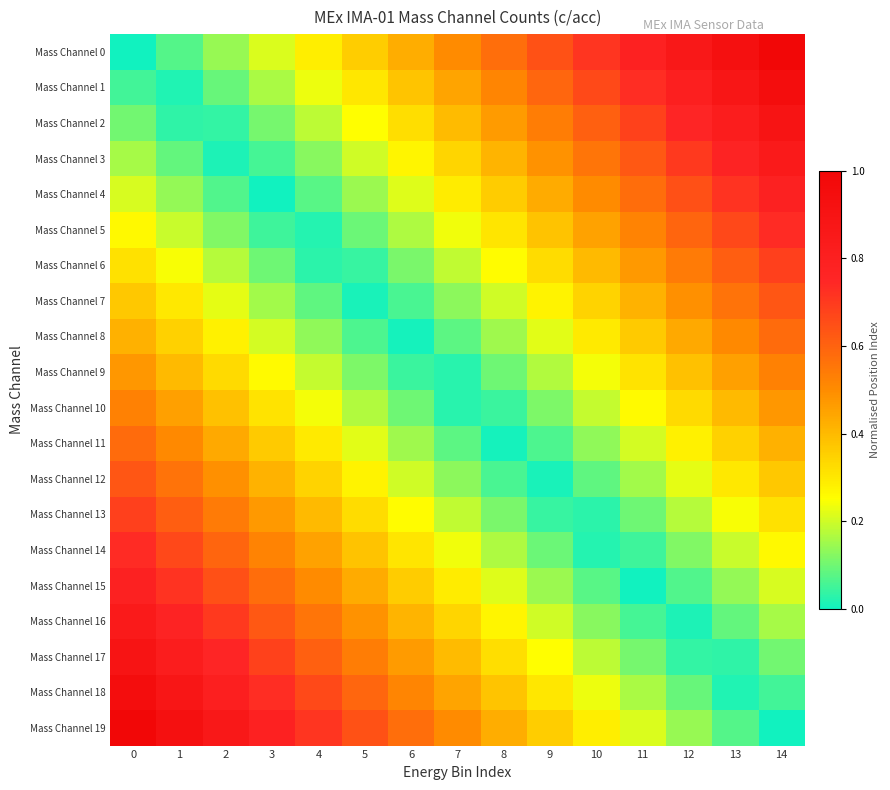

What is the total value across all series at 10?

6.1